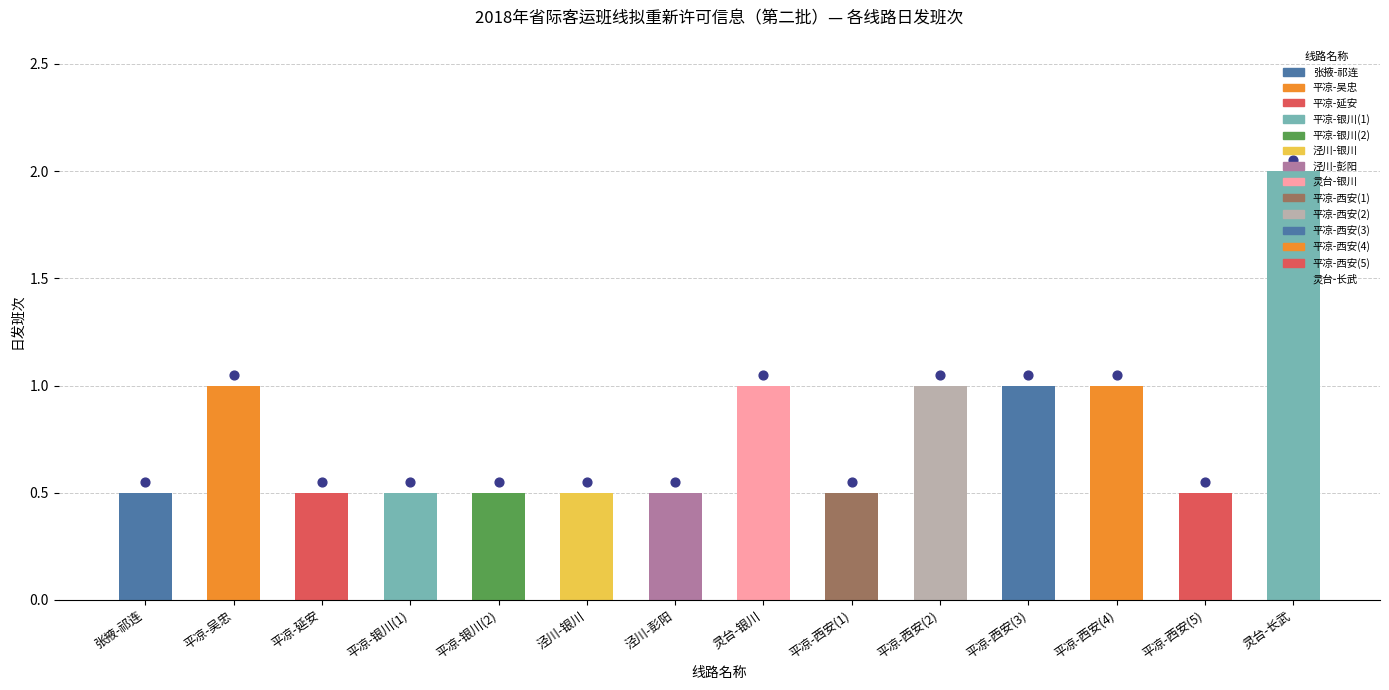

Which series contains the lowest Y value?

日发班次